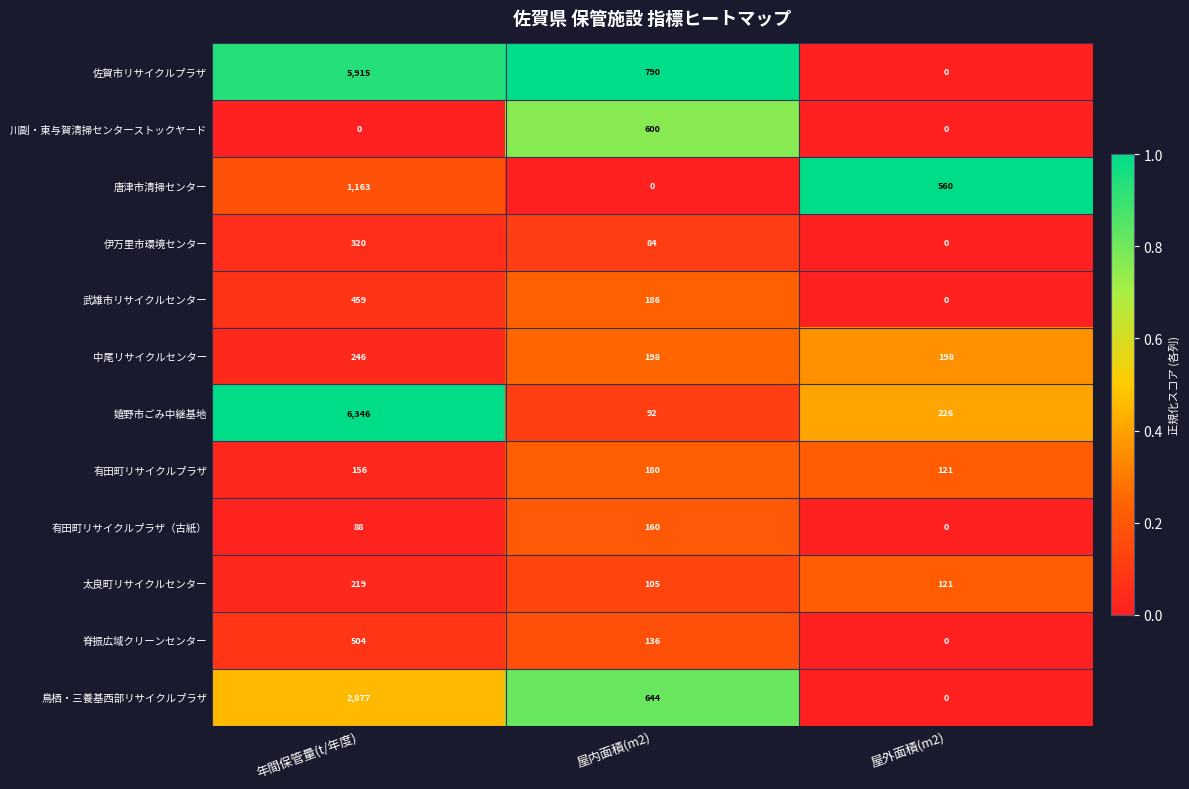

How many 佐賀市リサイクルプラザ values are between 0 and 5915?

3